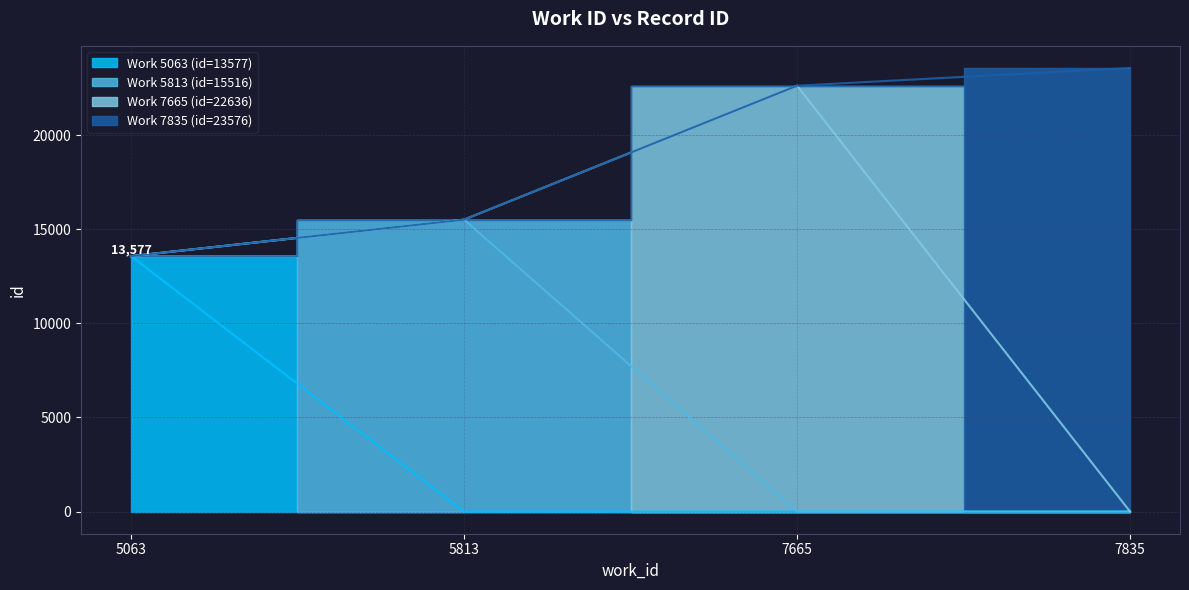

Reading left to right, what are all the values shown in this chart?

13577	15516	22636	23576